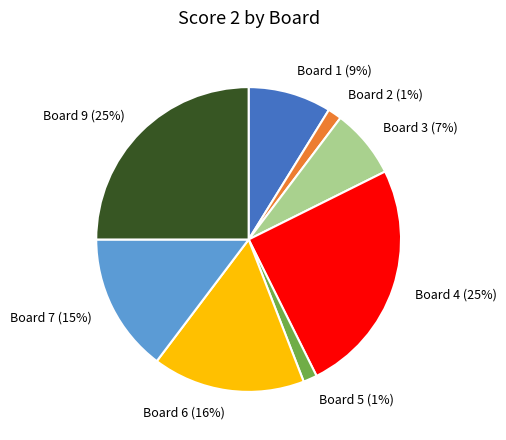

To the nearest percent, what is the average slice percentage?

12%